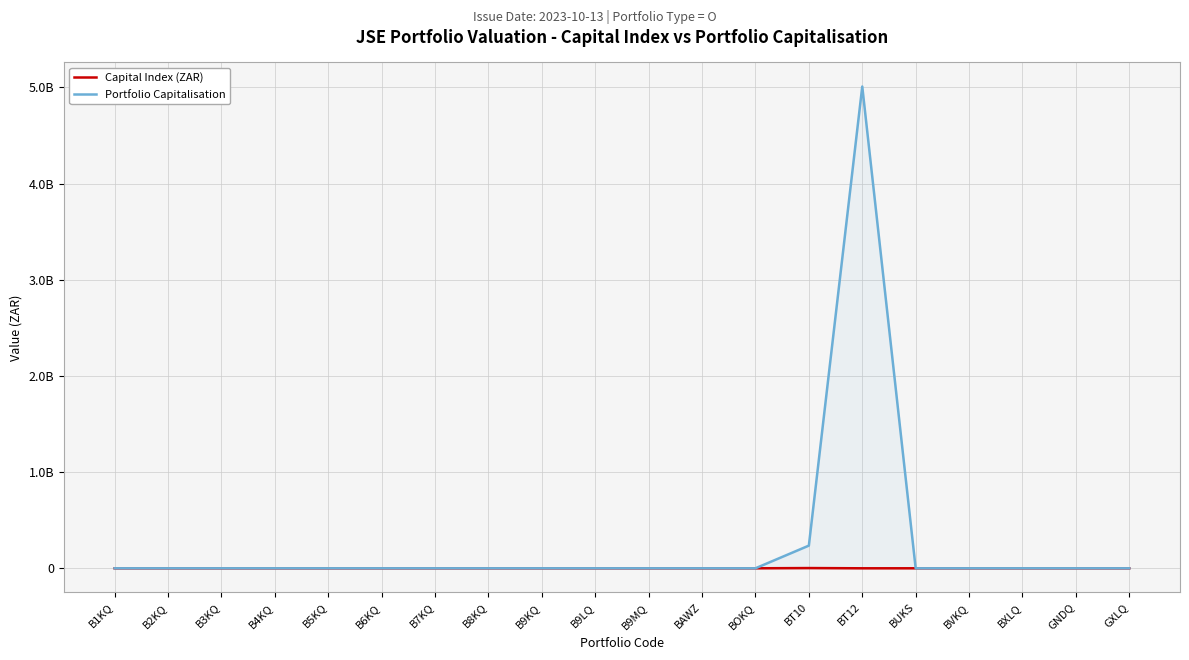

At which label is Portfolio Capitalisation closest to 2504807681?

BT10